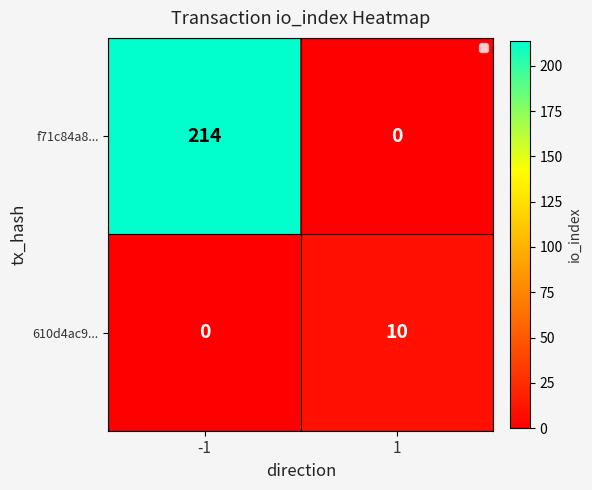

What is the difference between the 610d4ac9... values at -1 and 1?

10